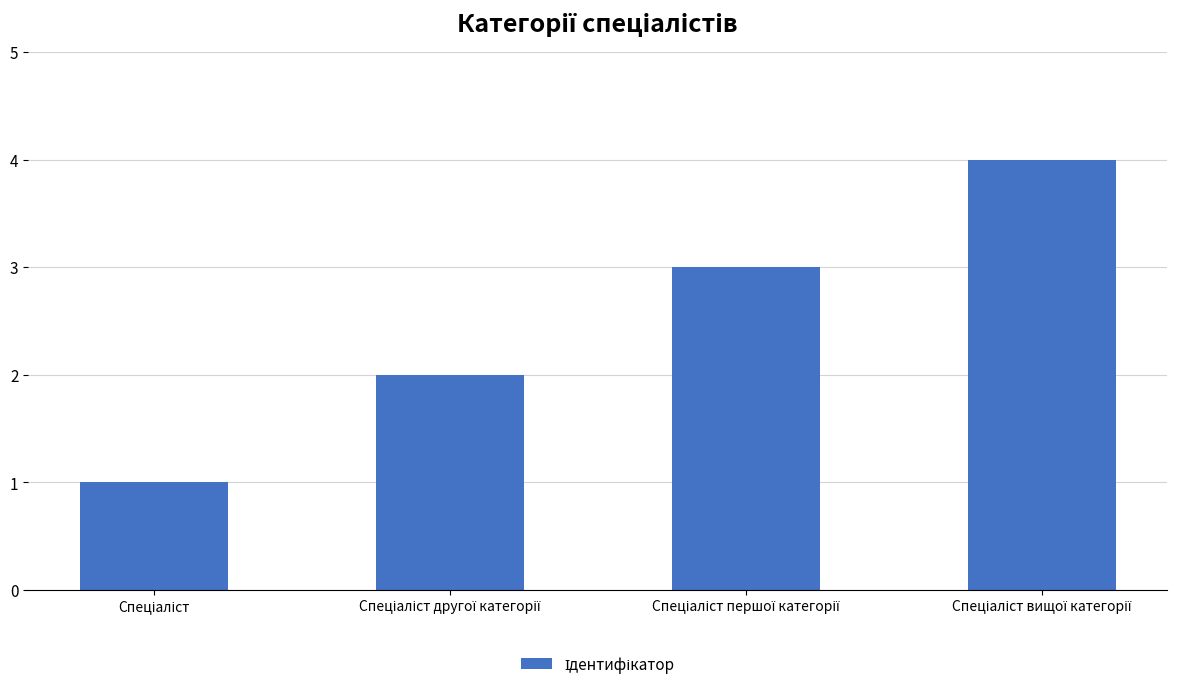

What is the difference between the maximum and minimum values?

3